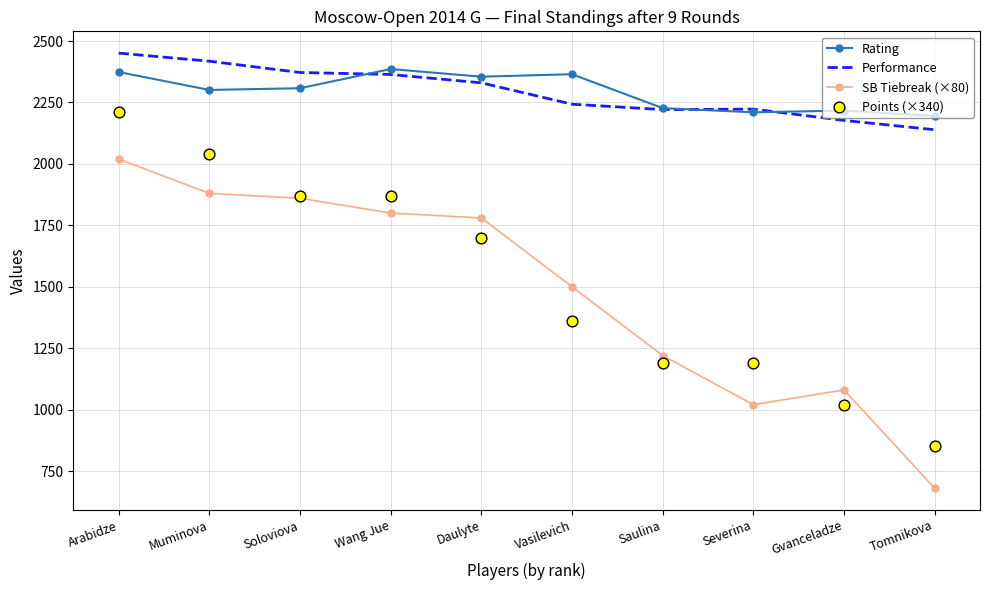

Is the value of Points (×340) at Wang Jue greater than the value of Performance at Soloviova?

No